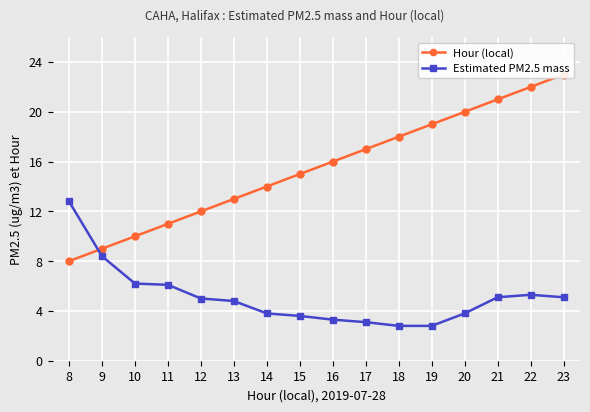

What is the average value of the Estimated PM2.5 mass series?

5.1